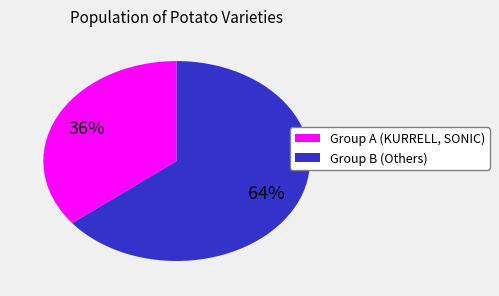

How many slices are in this pie chart?

2